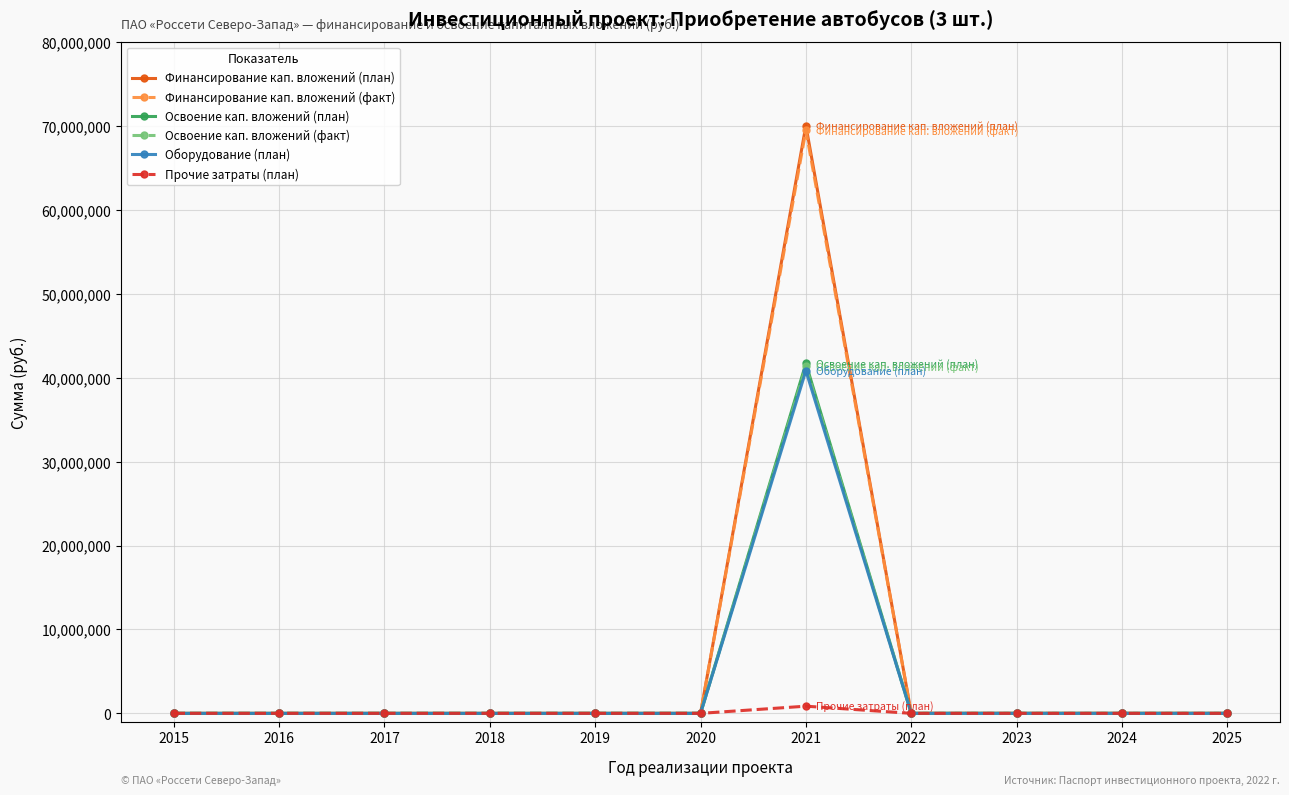

Reading left to right, list all the values displayed in this chart.

Финансирование кап. вложений (план): 2015=0	2016=0	2017=0	2018=0	2019=0	2020=0	2021=70026001	2022=0	2023=0	2024=0	2025=0
Финансирование кап. вложений (факт): 2015=0	2016=0	2017=0	2018=0	2019=0	2020=0	2021=69450000	2022=0	2023=0	2024=0	2025=0
Освоение кап. вложений (план): 2015=0	2016=0	2017=0	2018=0	2019=0	2020=0	2021=41688334	2022=0	2023=0	2024=0	2025=0
Освоение кап. вложений (факт): 2015=0	2016=0	2017=0	2018=0	2019=0	2020=0	2021=41333334	2022=0	2023=0	2024=0	2025=0
Оборудование (план): 2015=0	2016=0	2017=0	2018=0	2019=0	2020=0	2021=40833334	2022=0	2023=0	2024=0	2025=0
Прочие затраты (план): 2015=0	2016=0	2017=0	2018=0	2019=0	2020=0	2021=855000	2022=0	2023=0	2024=0	2025=0